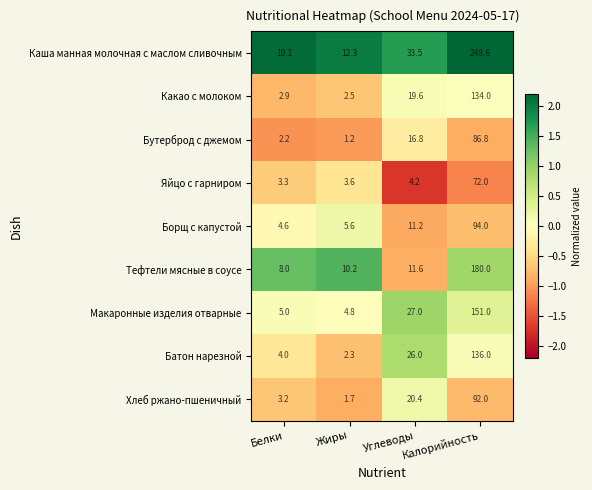

What is the difference between the second highest and second lowest values in the Какао с молоком series?

16.7